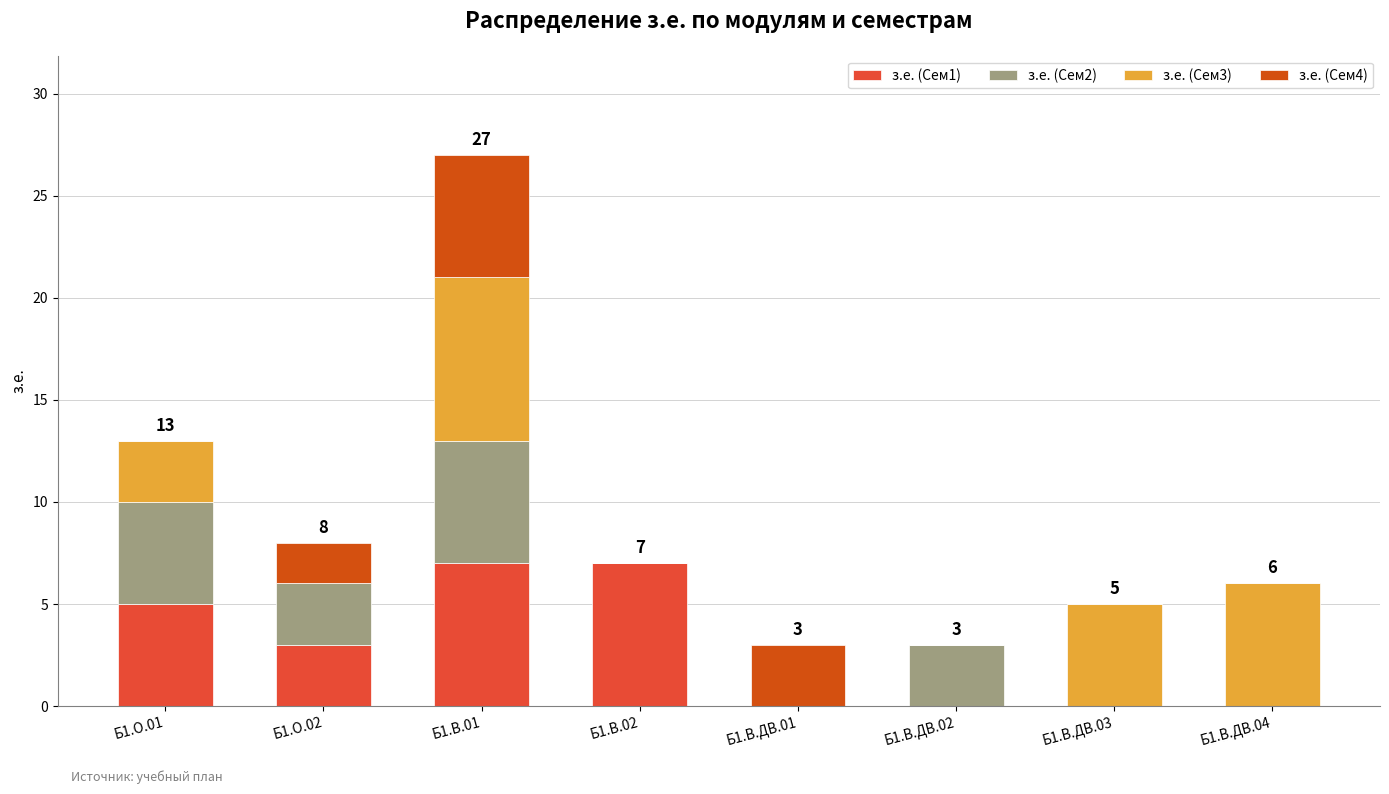

What is the total value across all series at Б1.В.ДВ.01?

3